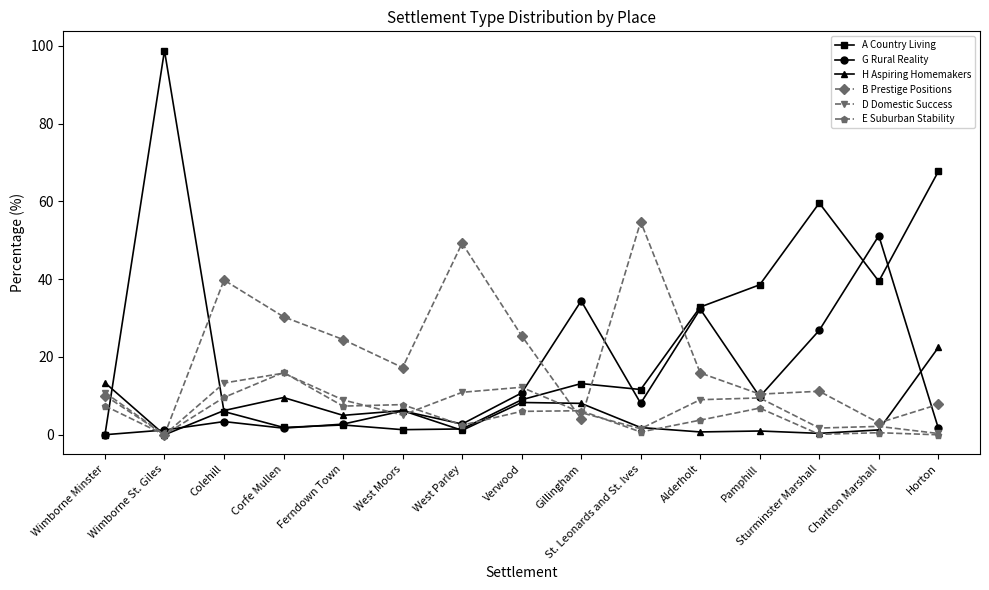

Where is B Prestige Positions nearest to the value 27?

Verwood